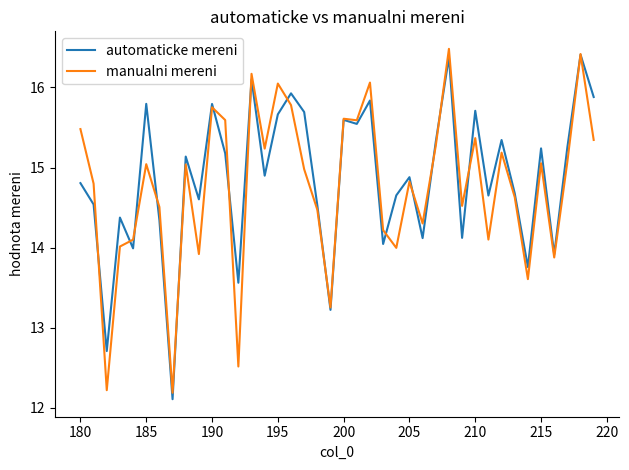

What is the minimum value for manualni mereni?

12.2